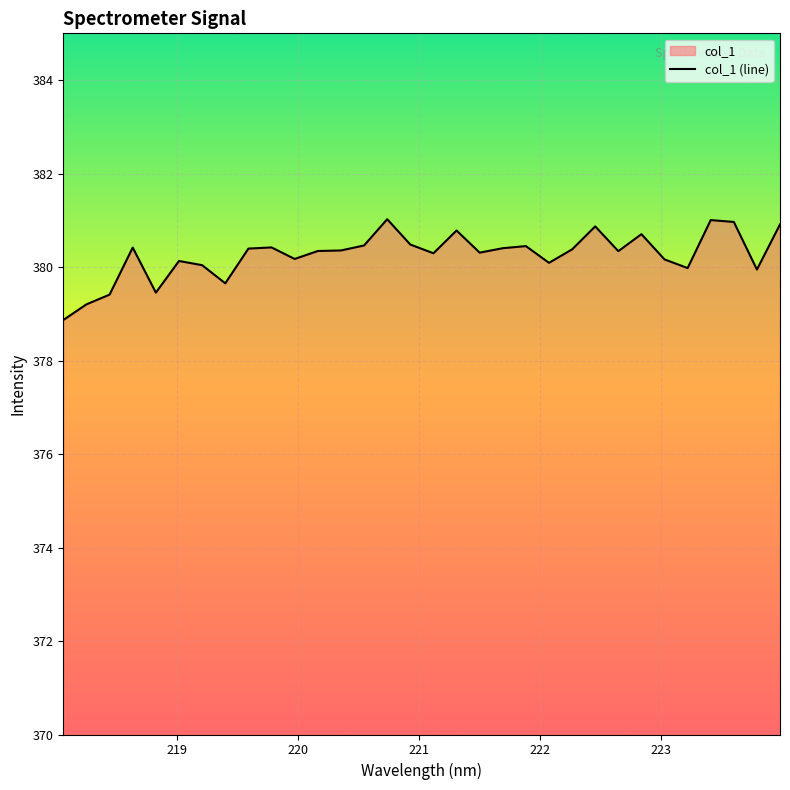

What is the minimum value shown in the chart?

378.9